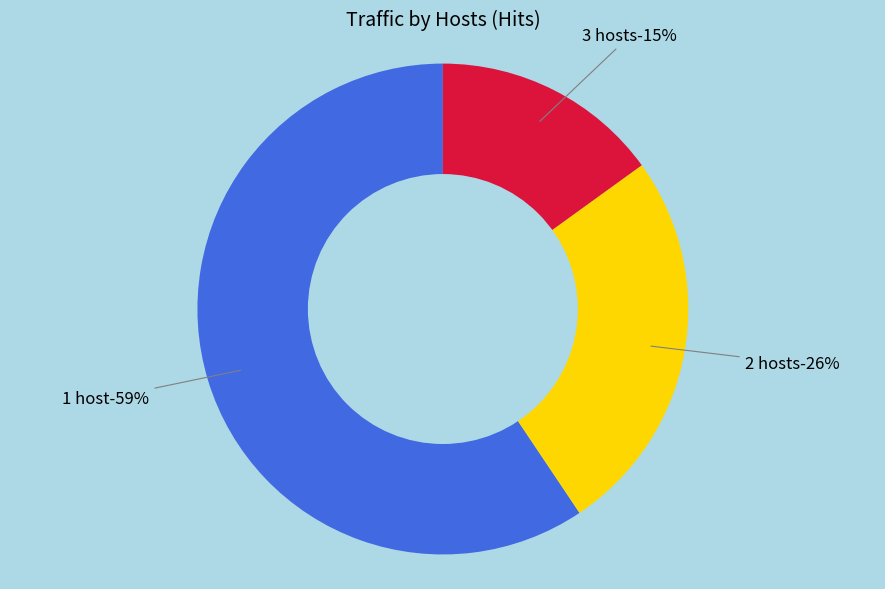

Is 31 the majority of the pie?

No